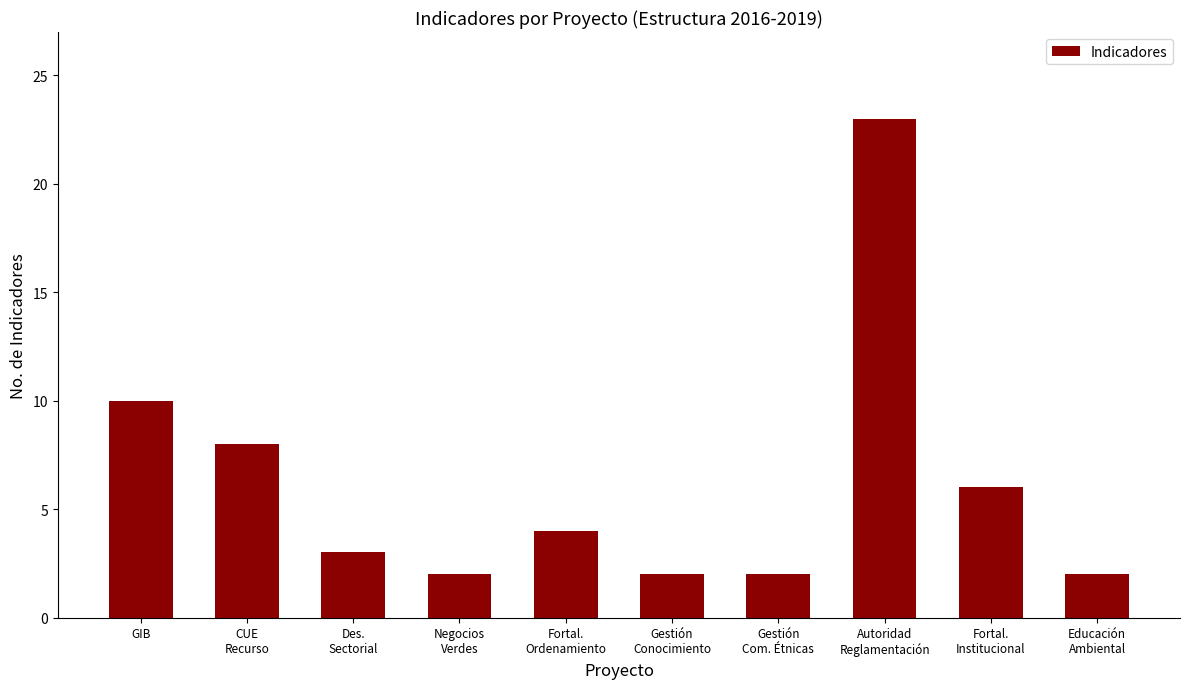

How many series are shown in this chart?

1